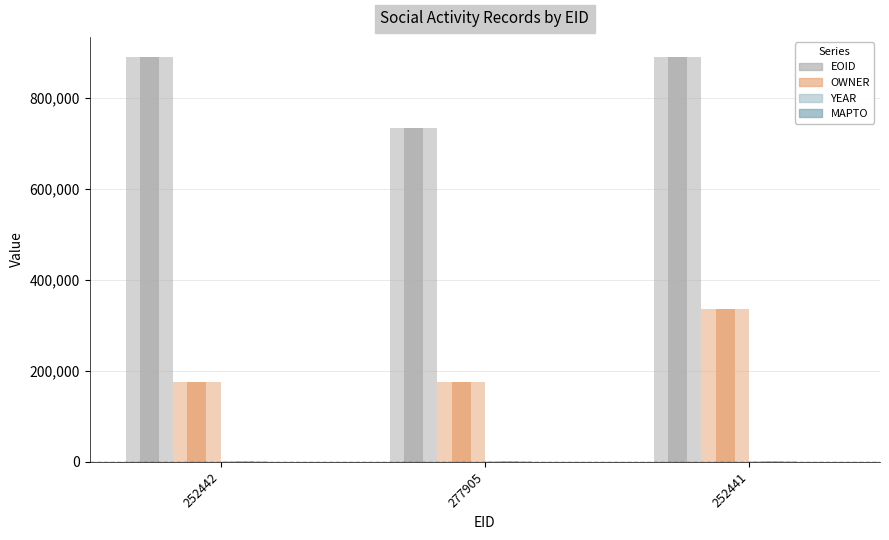

At 252441, list the series in order from smallest to largest.

MAPTO, YEAR, OWNER, EOID